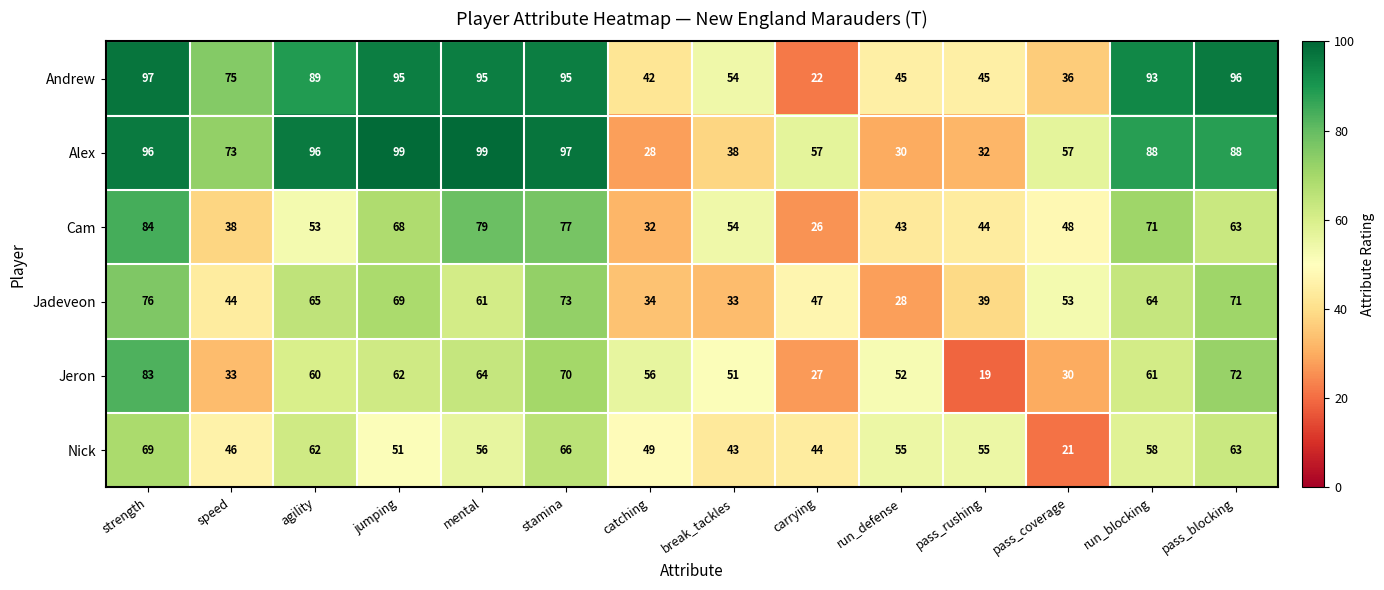

Rank the series by their maximum value, from lowest to highest.

Nick, Jadeveon, Jeron, Cam, Andrew, Alex